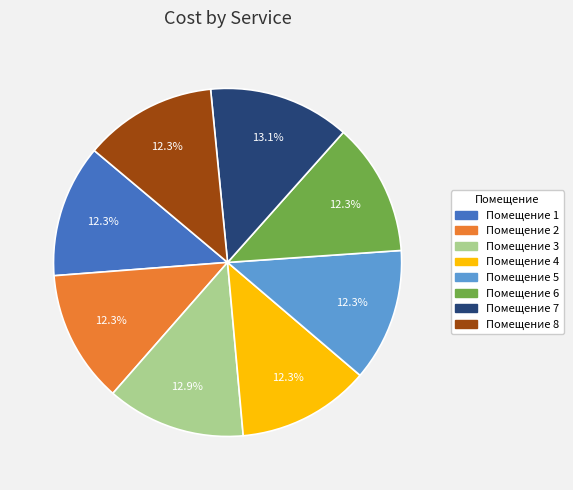

Is there any slice that represents more than half of the pie?

No